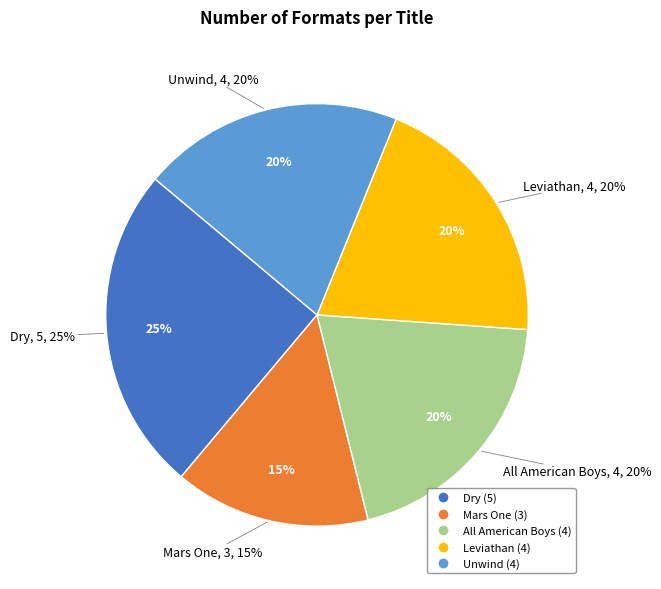

Is there any slice that represents more than half of the pie?

No